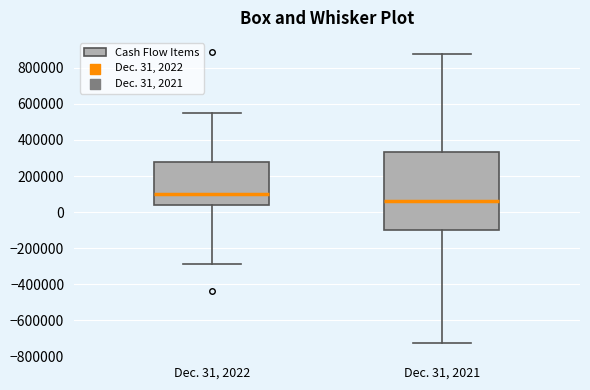

Where does the upper whisker of the box for Dec. 31, 2022 end on the y-axis? The values are not printed on the chart, so give them approximately, as read against the axis.

540000